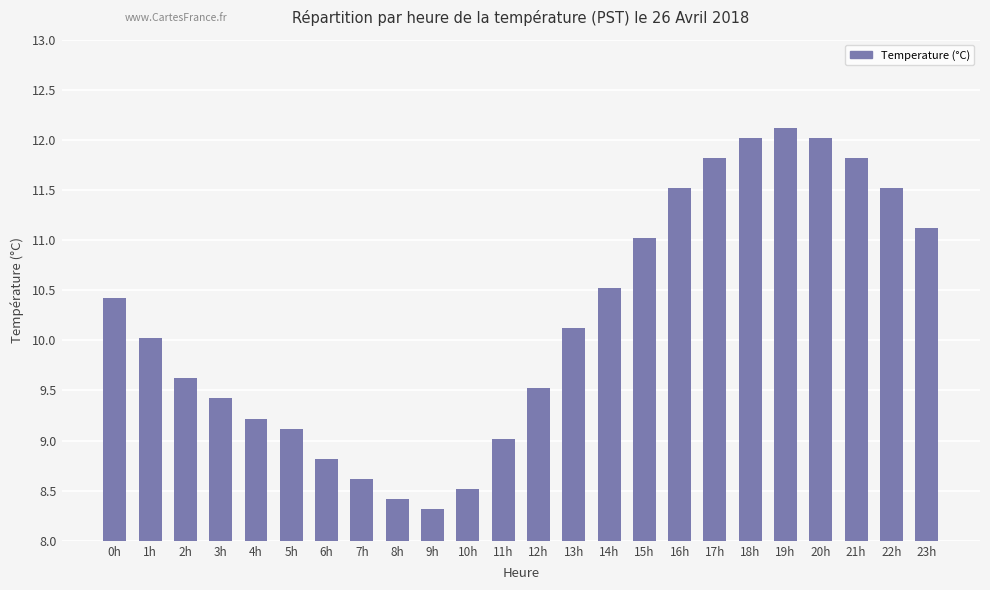

Approximately how many times larger is the value at 10h compared to 15h?

0.8